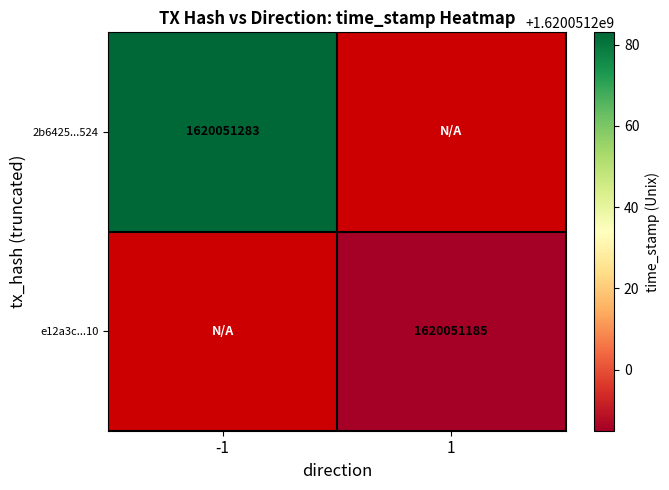

Between -1 and 1, which series saw the biggest shift?

2b6425839b8f0460129b490033f9179296d4524